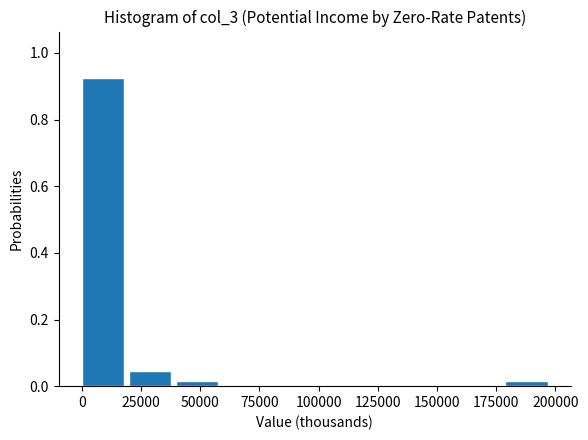

Read against the x-axis, roughly where is the centre of the tallest bar?

10000